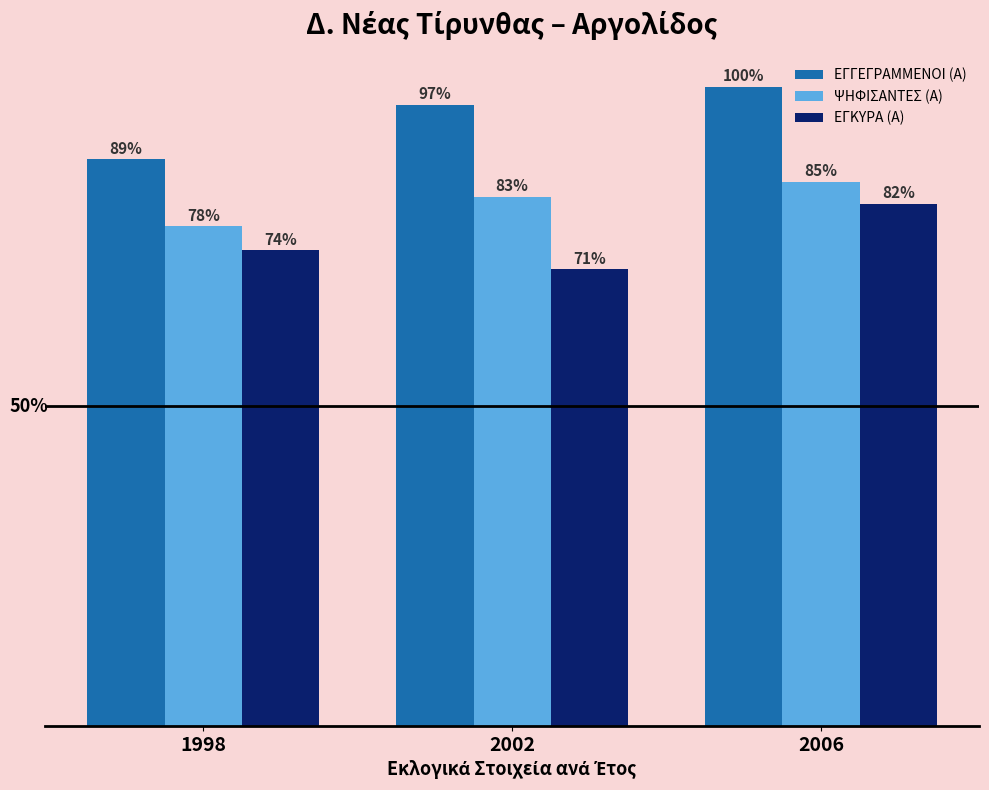

Are the bars horizontal?

No